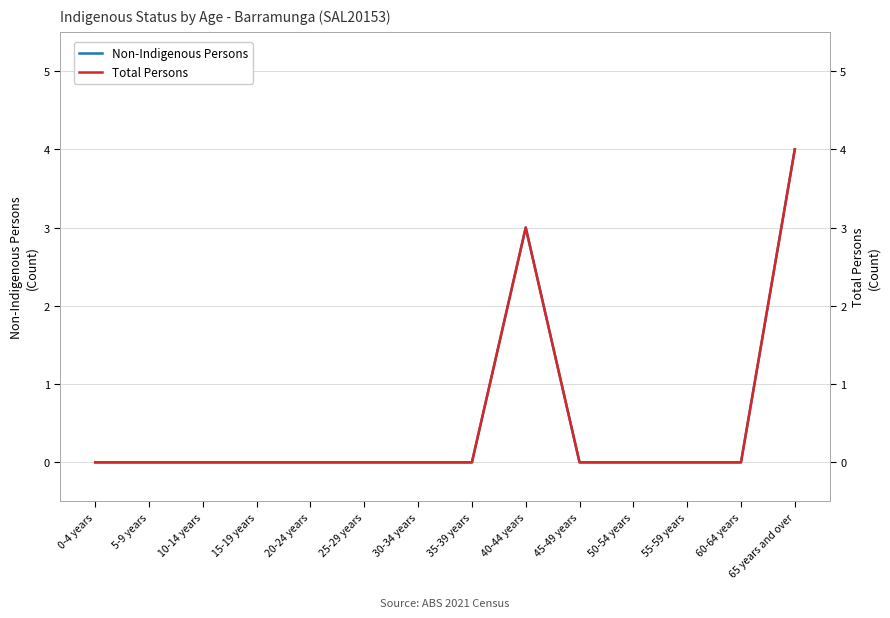

Which has a higher value, 60-64 years or 25-29 years?

60-64 years